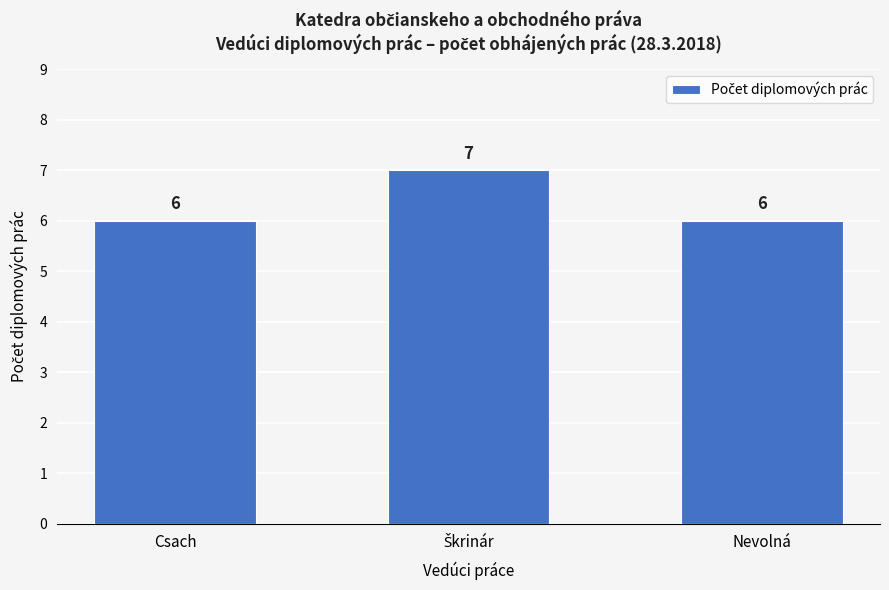

Reading left to right, what are all the values shown in this chart?

6	7	6